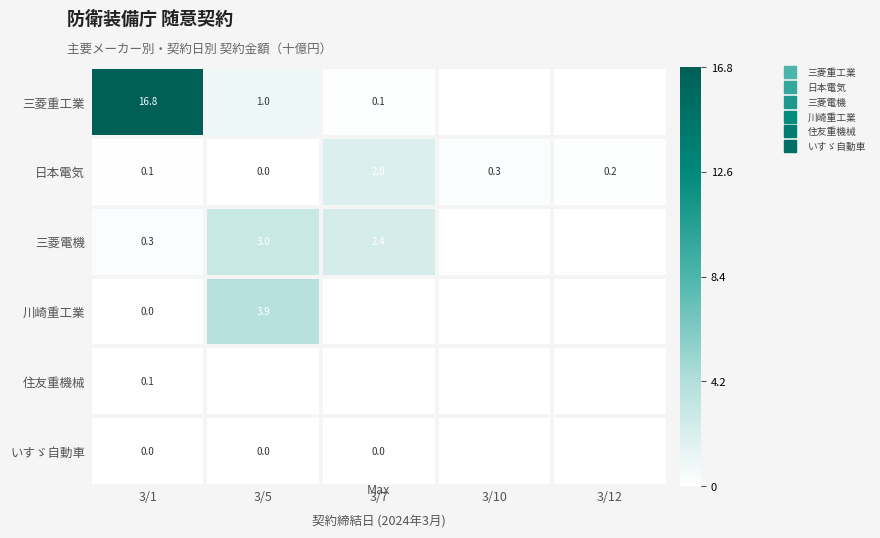

The value of いすゞ自動車 at 3/5 is 0.0. True or false?

False